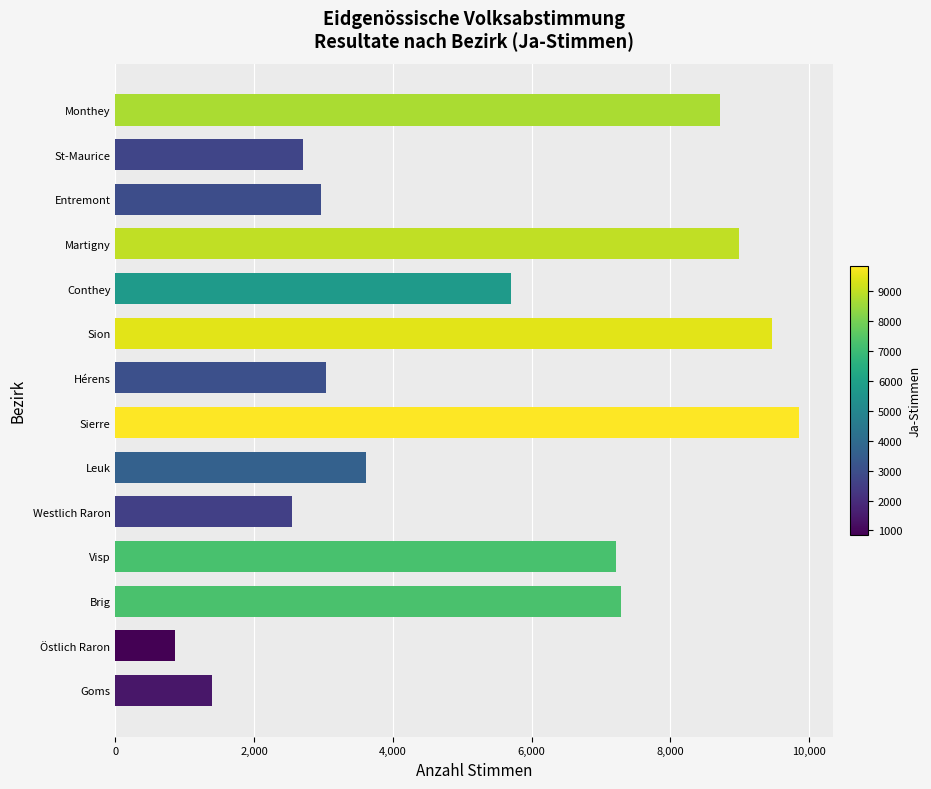

Is it true that the value at Sion is 9463?

True